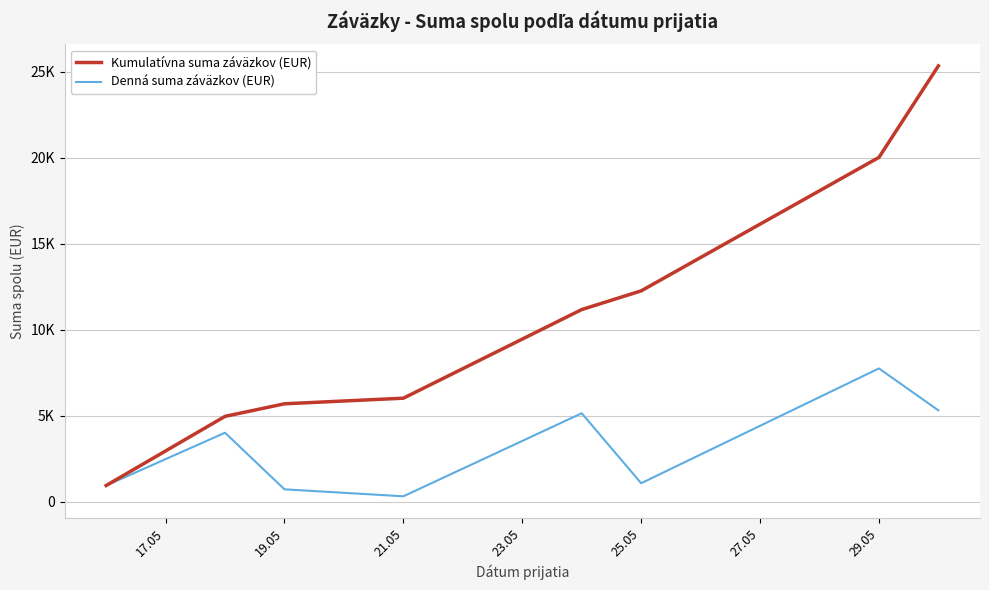

What is the sum of all Denná suma záväzkov (EUR) values?

25330.3